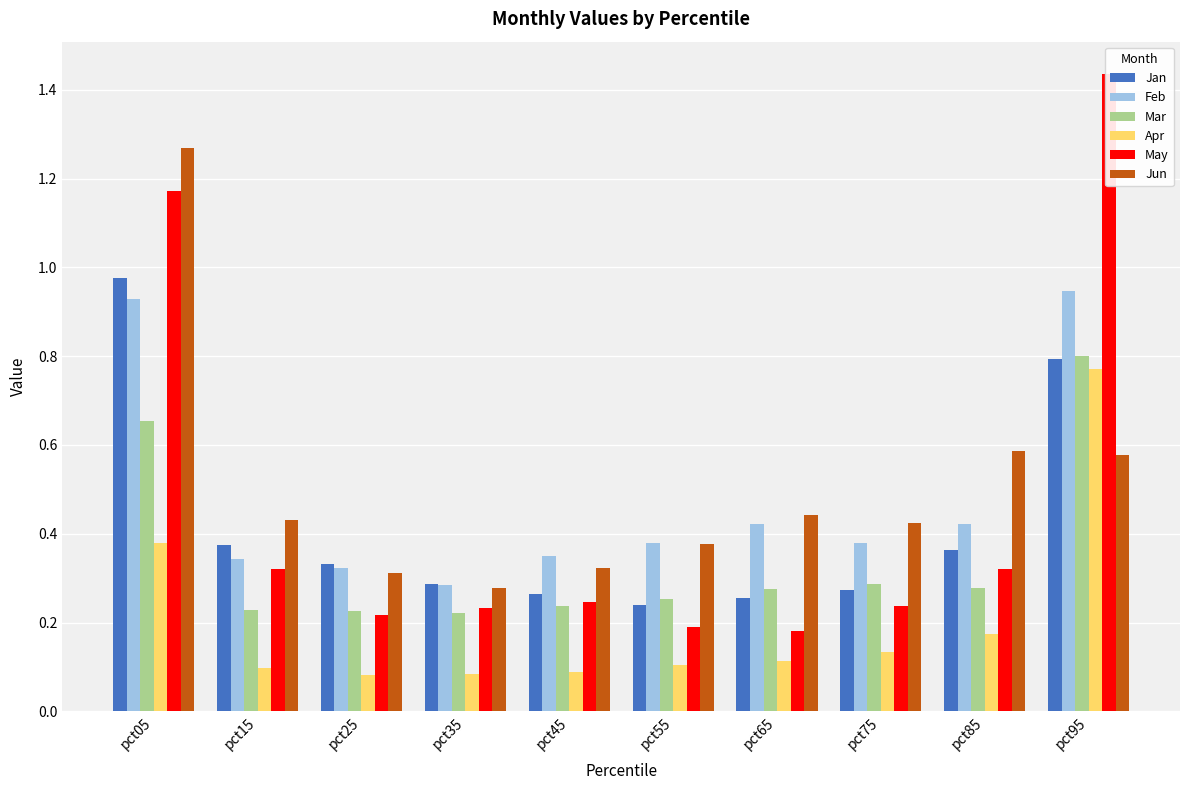

How many categories are shown in the chart?

10